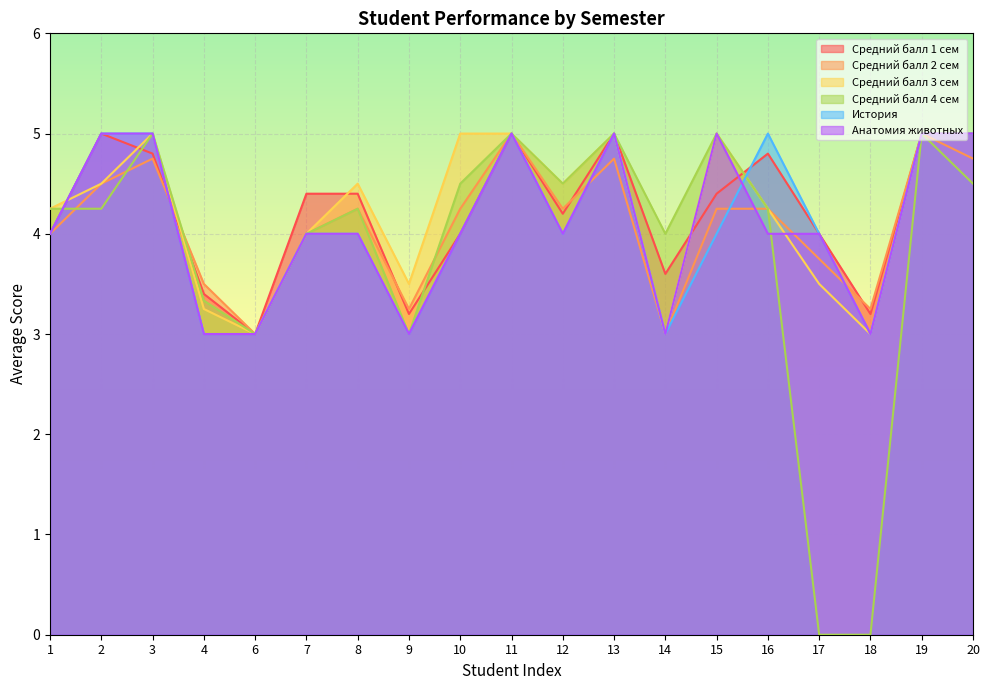

Reading left to right, what are all the values shown in this chart?

Средний балл 1 сем: 4.0	5.0	4.8	3.4	3.0	4.4	4.4	3.2	4.0	5.0	4.2	5.0	3.6	4.4	4.8	4.0	3.2	5.0	5.0
Средний балл 2 сем: 4.0	4.5	4.8	3.5	3.0	4.0	4.2	3.2	4.2	5.0	4.2	4.8	3.0	4.2	4.2	3.8	3.2	5.0	4.8
Средний балл 3 сем: 4.2	4.5	5.0	3.2	3.0	4.0	4.5	3.5	5.0	5.0	4.5	5.0	3.0	5.0	4.2	3.5	3.0	5.0	5.0
Средний балл 4 сем: 4.2	4.2	5.0	3.3	3.0	4.0	4.2	3.0	4.5	5.0	4.5	5.0	4.0	5.0	4.2	0.0	0.0	5.0	4.5
История: 4.0	5.0	5.0	3.0	3.0	4.0	4.0	3.0	4.0	5.0	4.0	5.0	3.0	4.0	5.0	4.0	3.0	5.0	5.0
Анатомия животных: 4.0	5.0	5.0	3.0	3.0	4.0	4.0	3.0	4.0	5.0	4.0	5.0	3.0	5.0	4.0	4.0	3.0	5.0	5.0